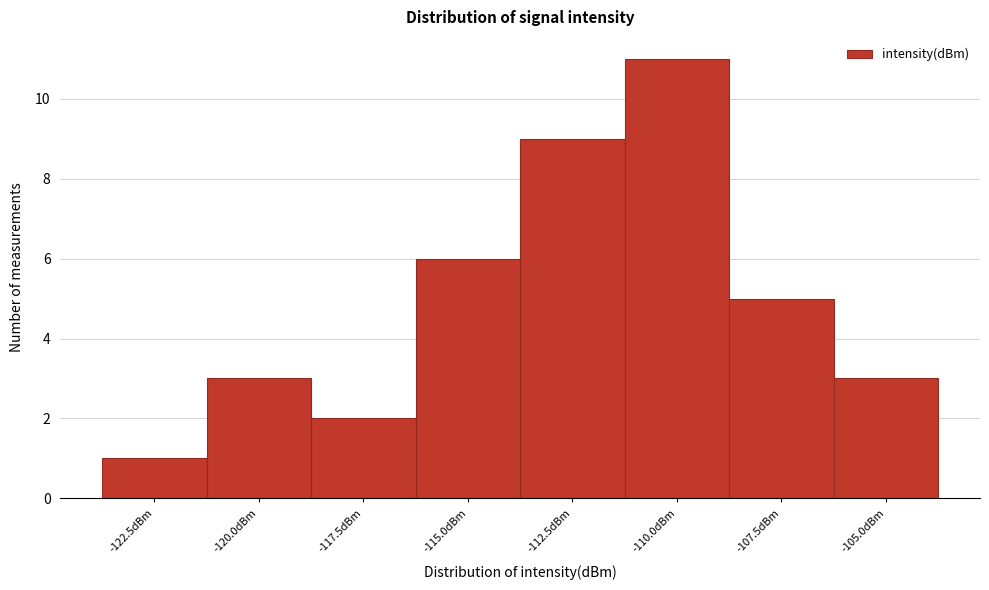

Reading left to right, list all the values displayed in this chart.

-122.5dBm=1	-120.0dBm=3	-117.5dBm=2	-115.0dBm=6	-112.5dBm=9	-110.0dBm=11	-107.5dBm=5	-105.0dBm=3